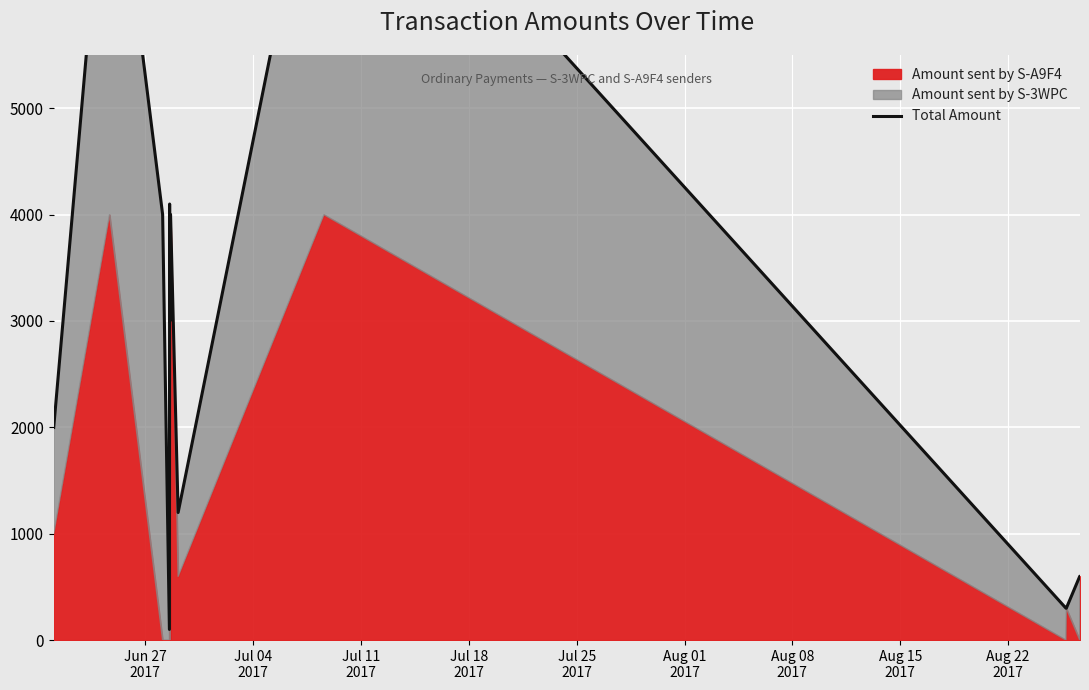

What is the average value?

2879